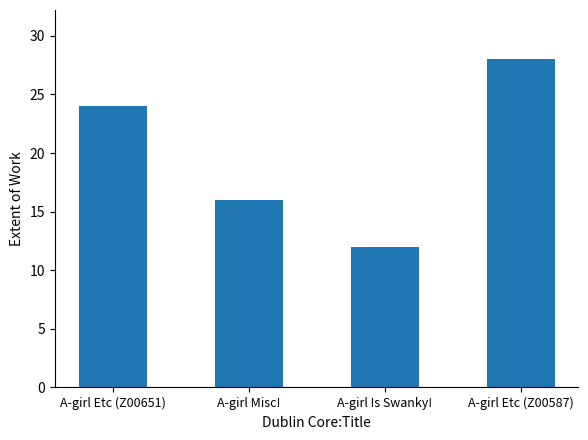

What is the approximate value at A-girl Etc (Z00587), to the nearest 10?

30